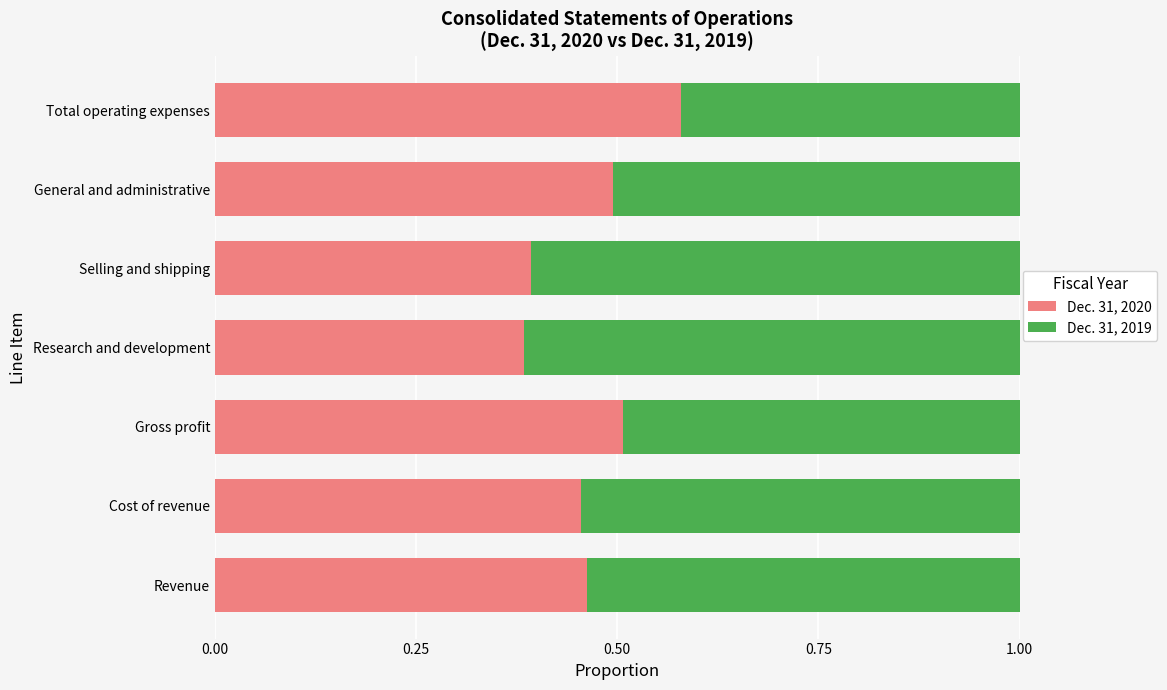

What is the sum of all Dec. 31, 2020 values?

3.3